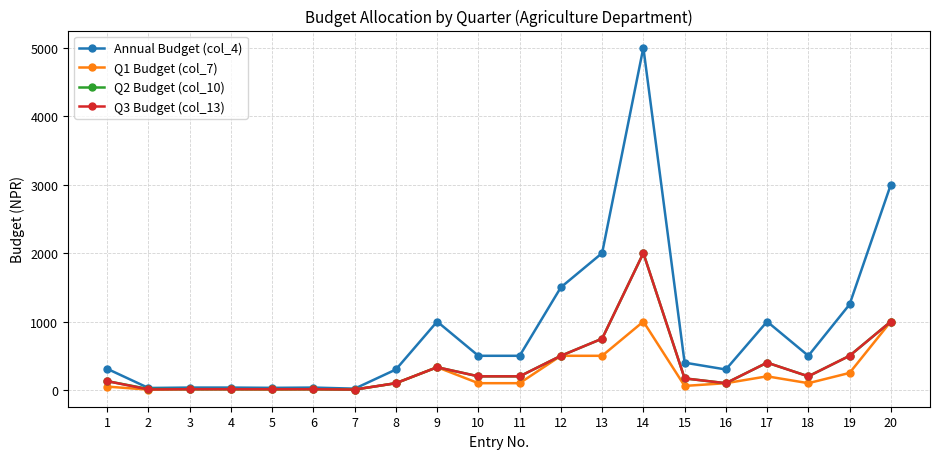

What is the maximum value shown in the chart?

5000.0